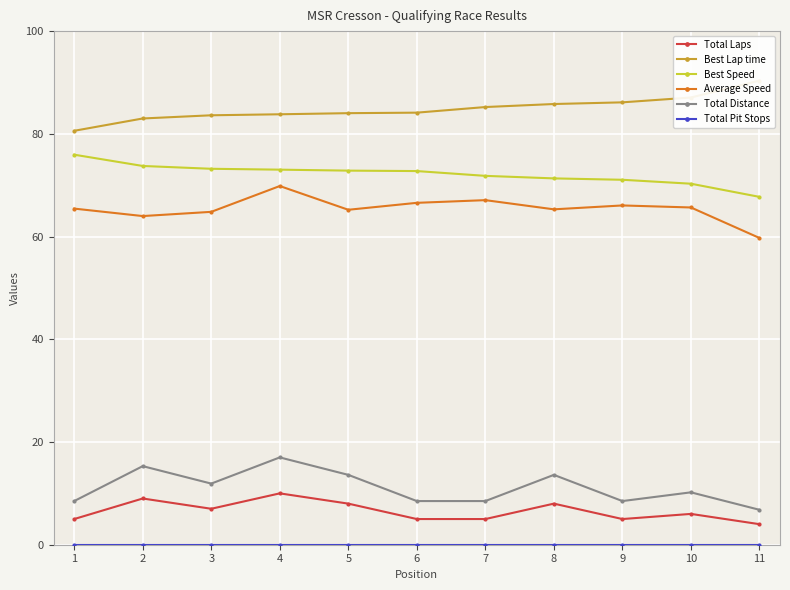

At how many categories does at least one series exceed 17?

11